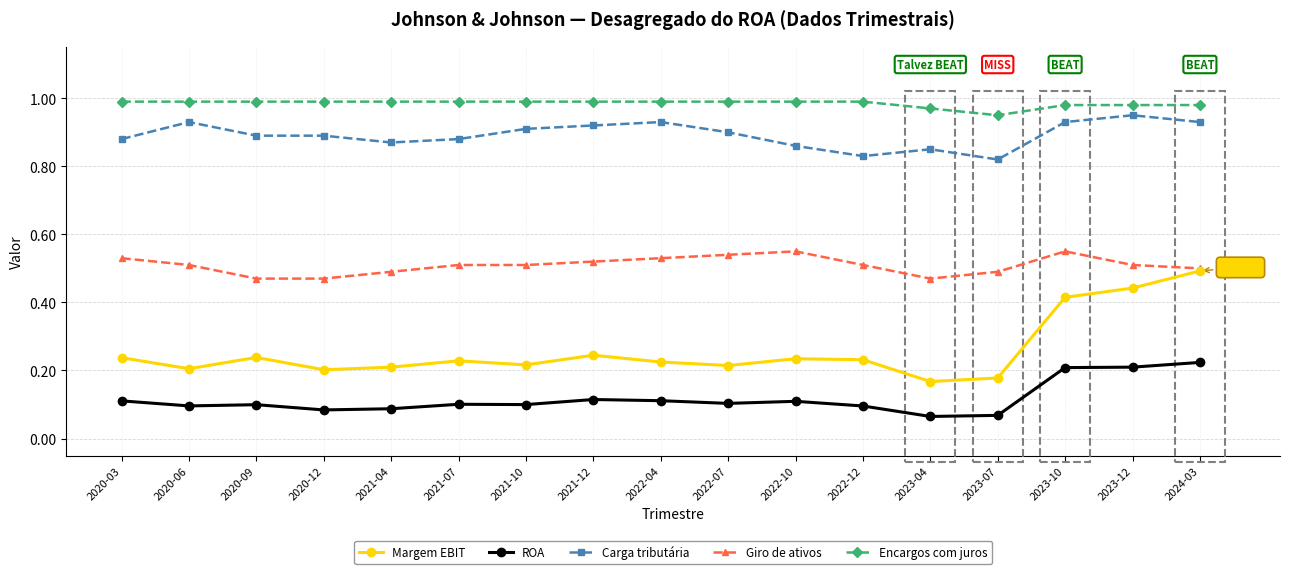

Is it true that Encargos com juros equals 1.0 at 2020-12?

True